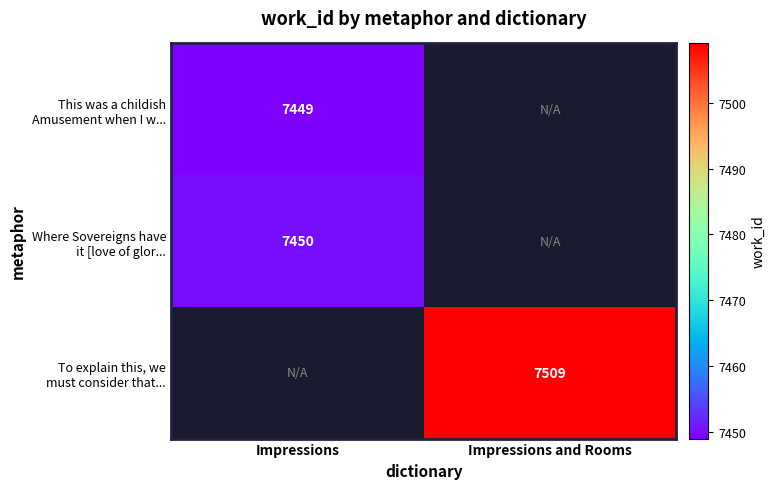

How many categories are shown in the chart?

2